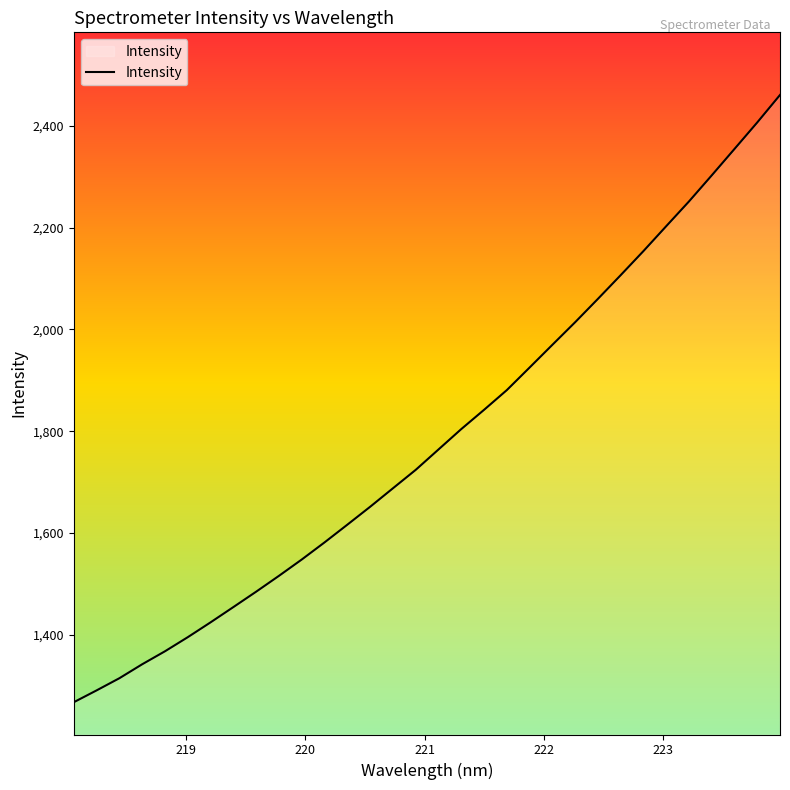

What is the maximum value shown in the chart?

2460.4